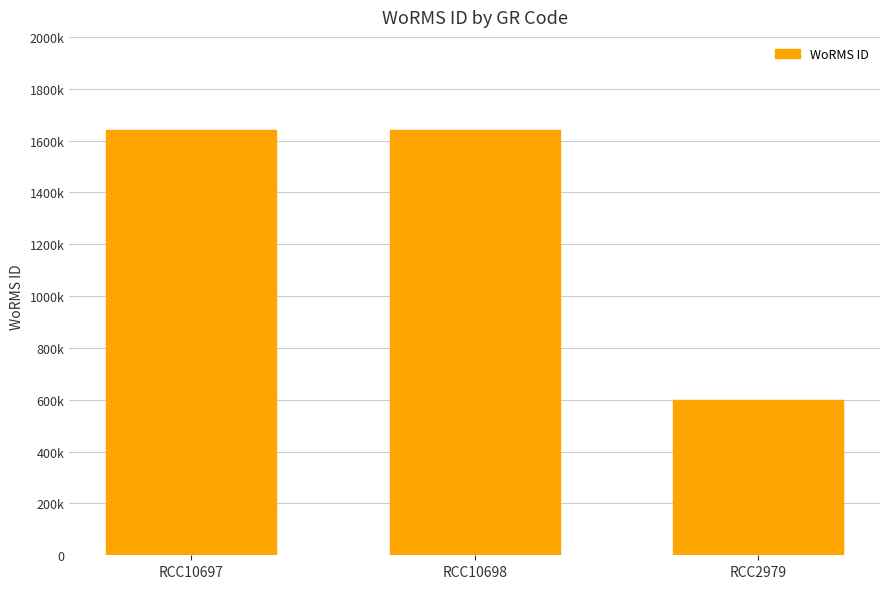

The chart shows a value of 1639518 at RCC10697. True or false?

True